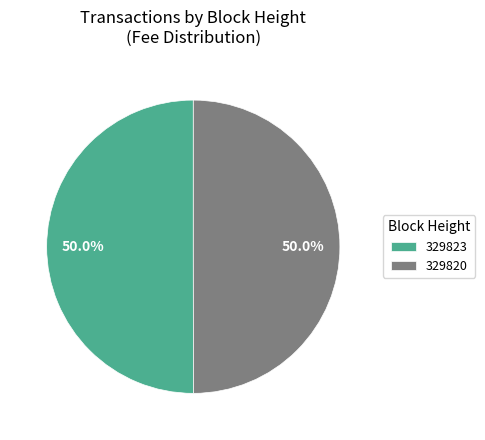

To the nearest percent, what is the difference between the 329823 and 329820 slice percentages?

0%